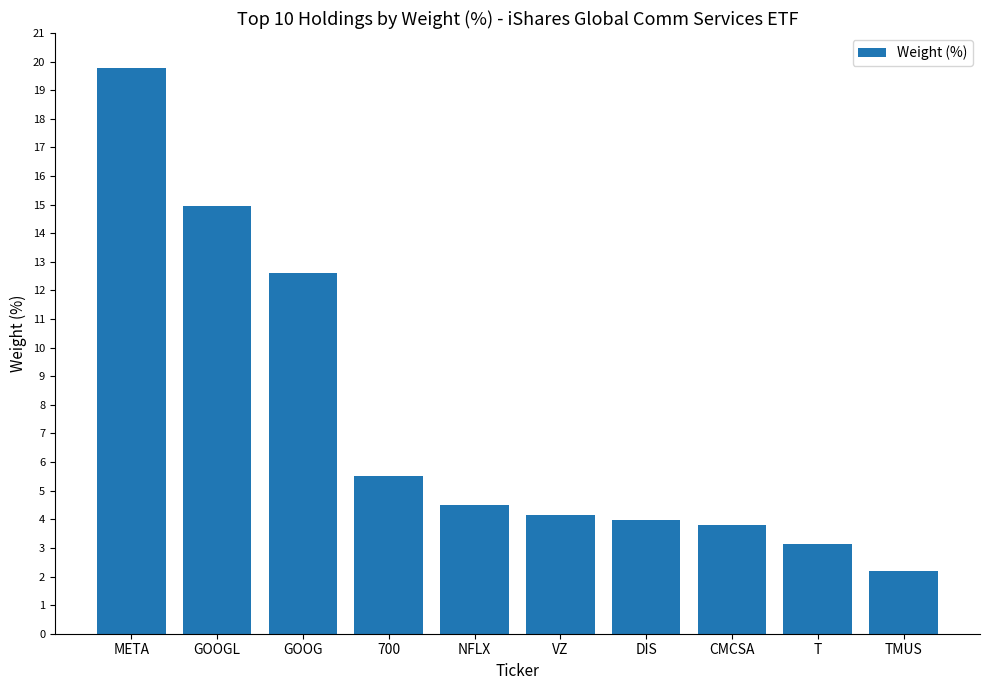

What is the approximate value at META?

19.8